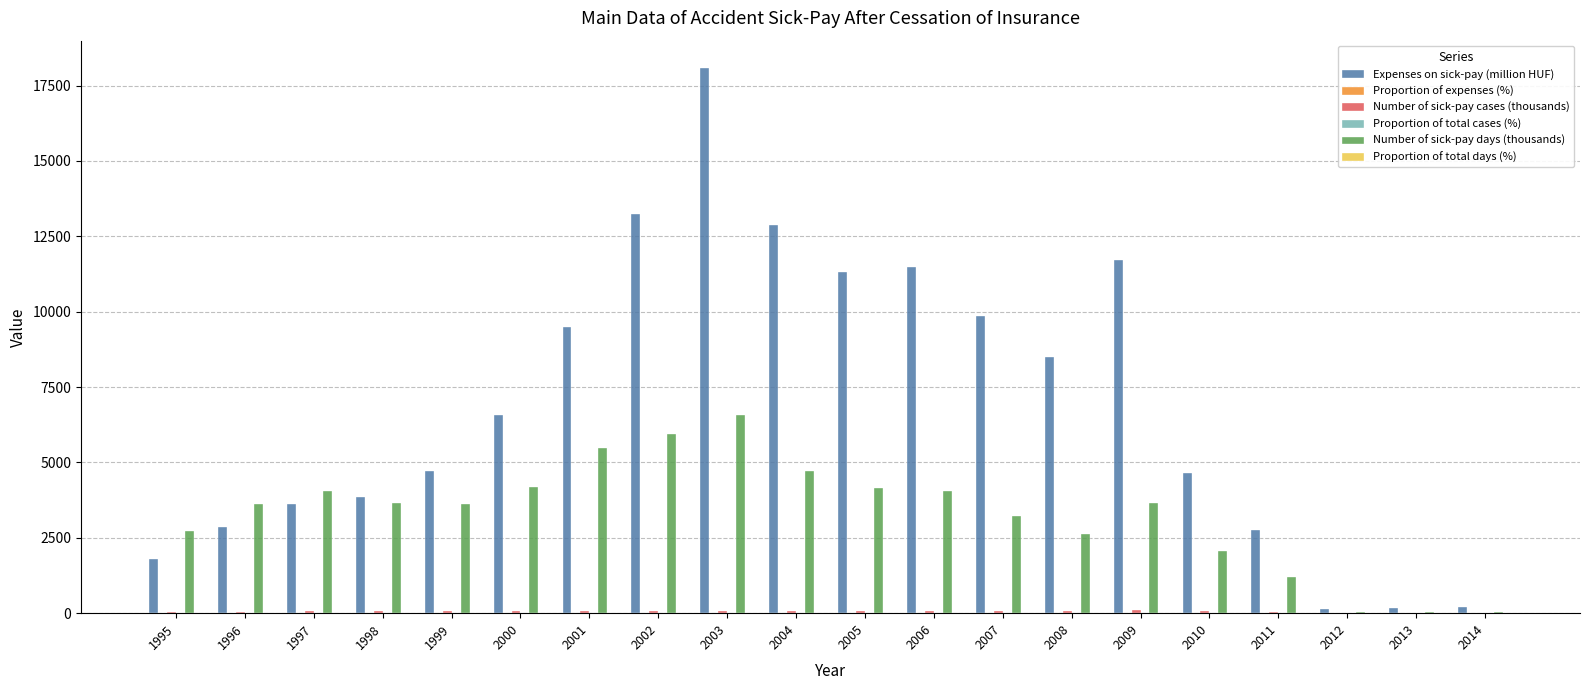

What is the sum of all Number of sick-pay days (thousands) values?

65798.7